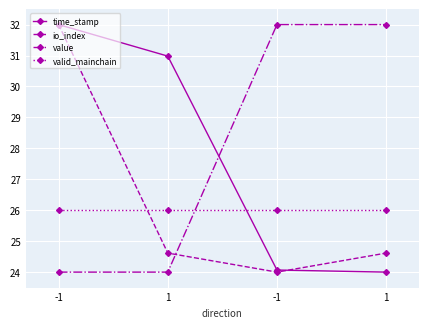

Is this an area chart (filled region under the line)?

No